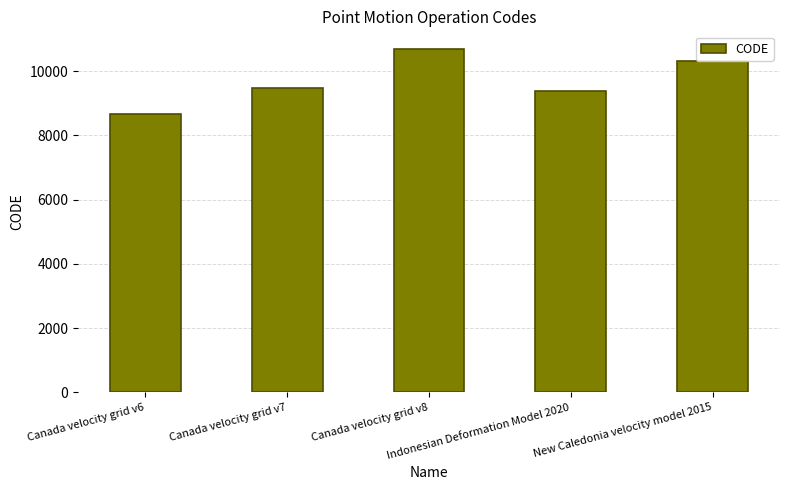

What is the sum of the values at Indonesian Deformation Model 2020 and Canada velocity grid v7?

18858